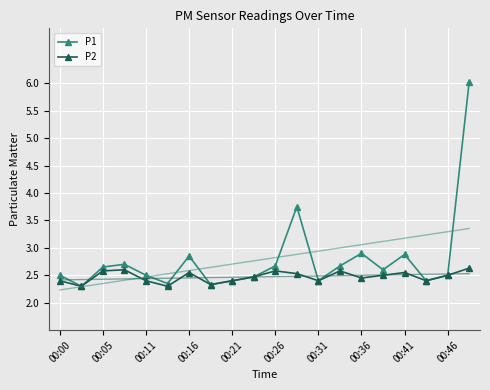

What is the average value of the P2 series?

2.5